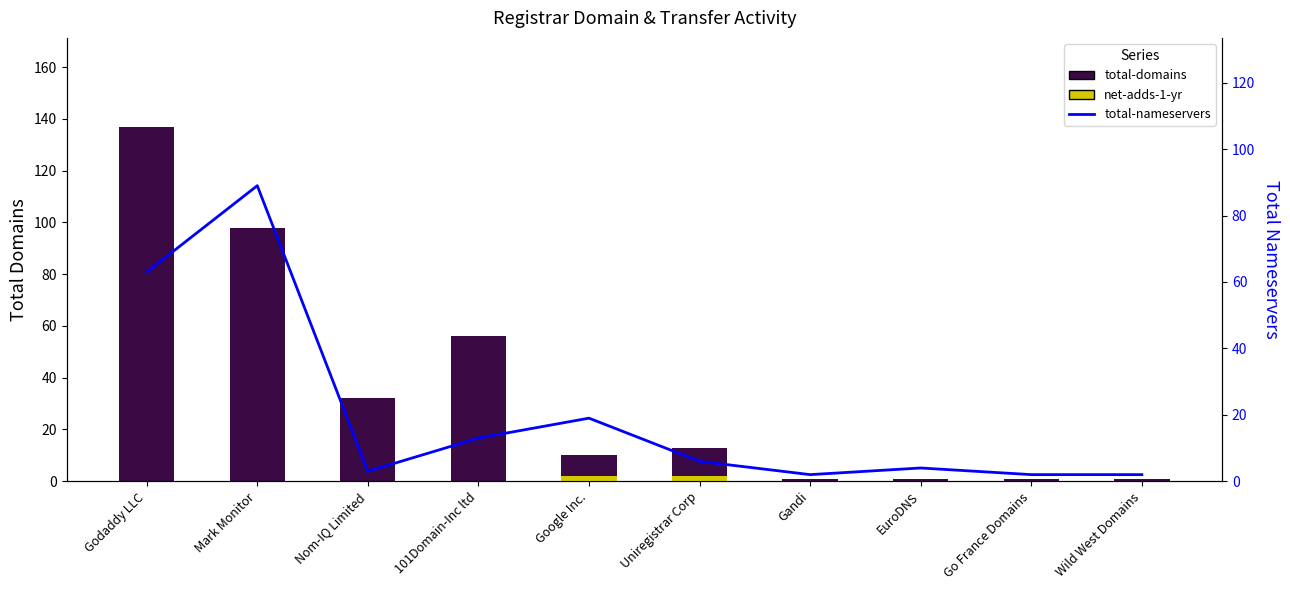

At which category does the chart reach its peak across all series?

Godaddy LLC